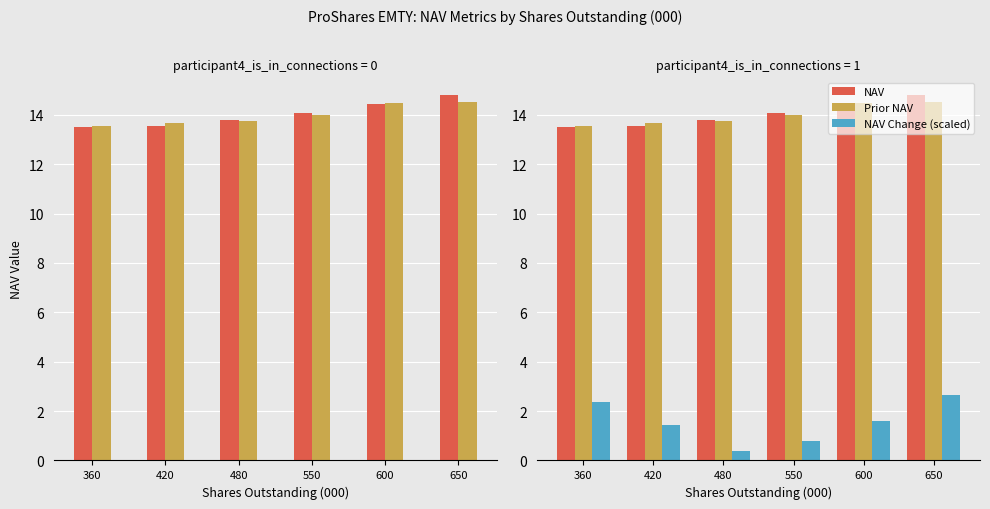

The Prior NAV series shows 13.8 at 480. True or false?

True